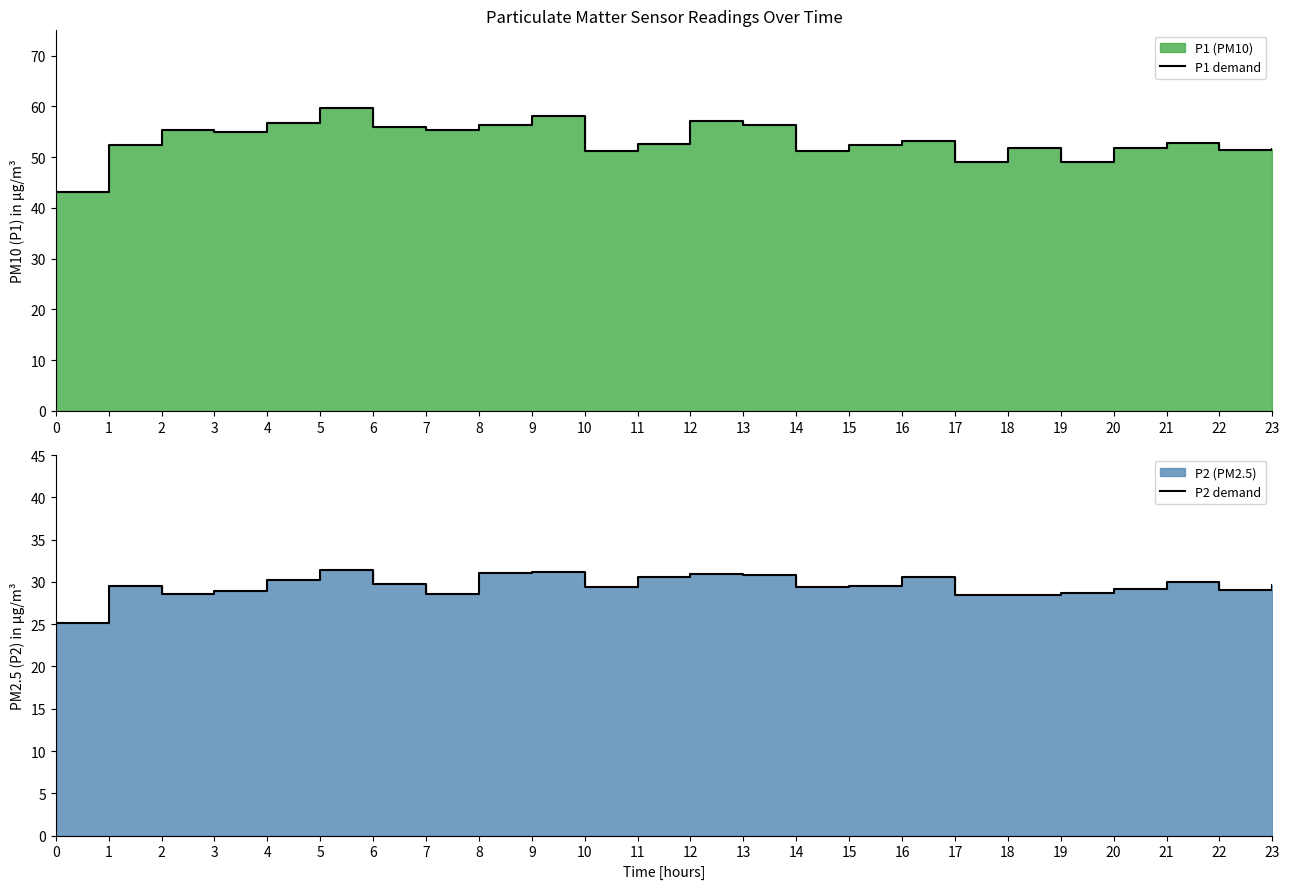

In P2 demand, how many points are lower than both neighbors (excluding endpoints)?

6